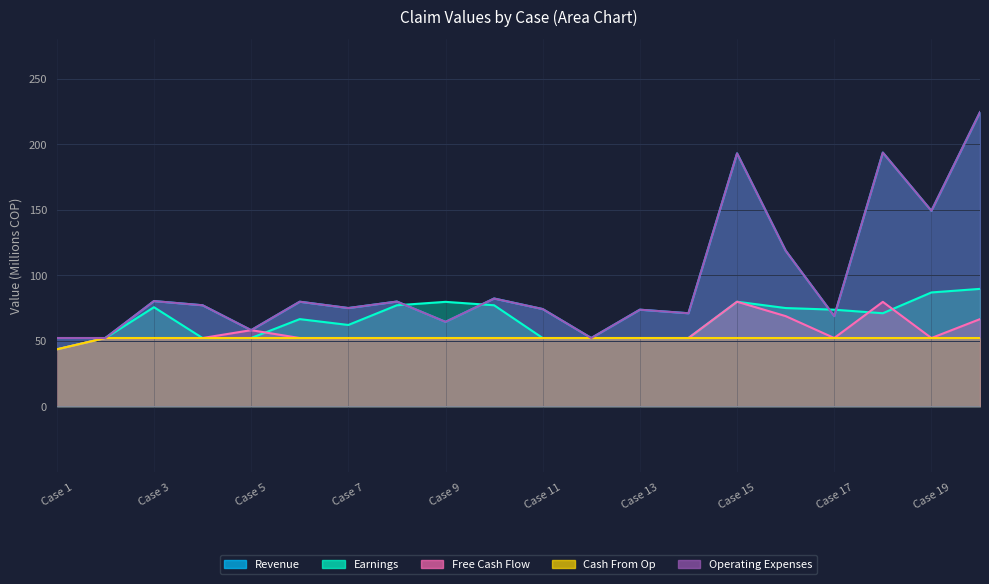

How many interior local valleys does the Free Cash Flow series have?

2